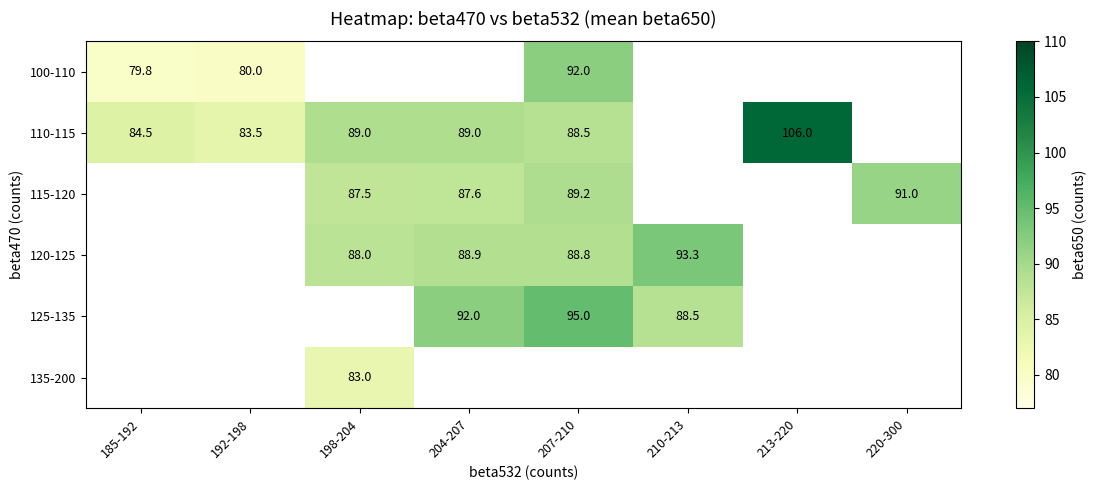

Between 207-210 and 185-192, which is larger?

207-210